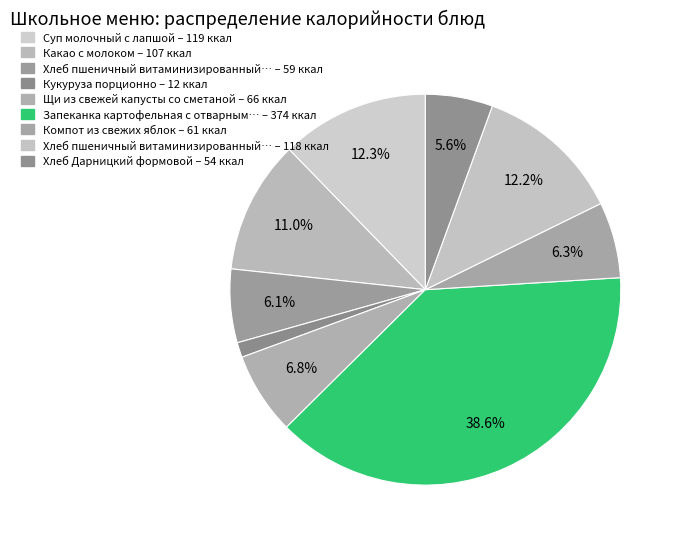

How many segments does this pie chart have?

9